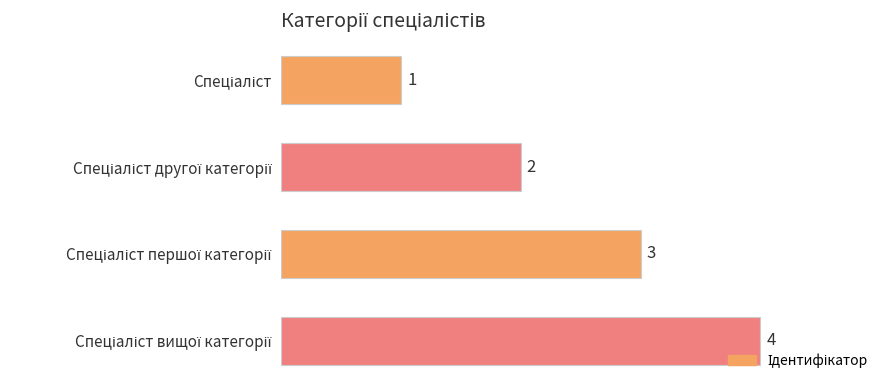

What is the value of the 3rd bar from the top?

3